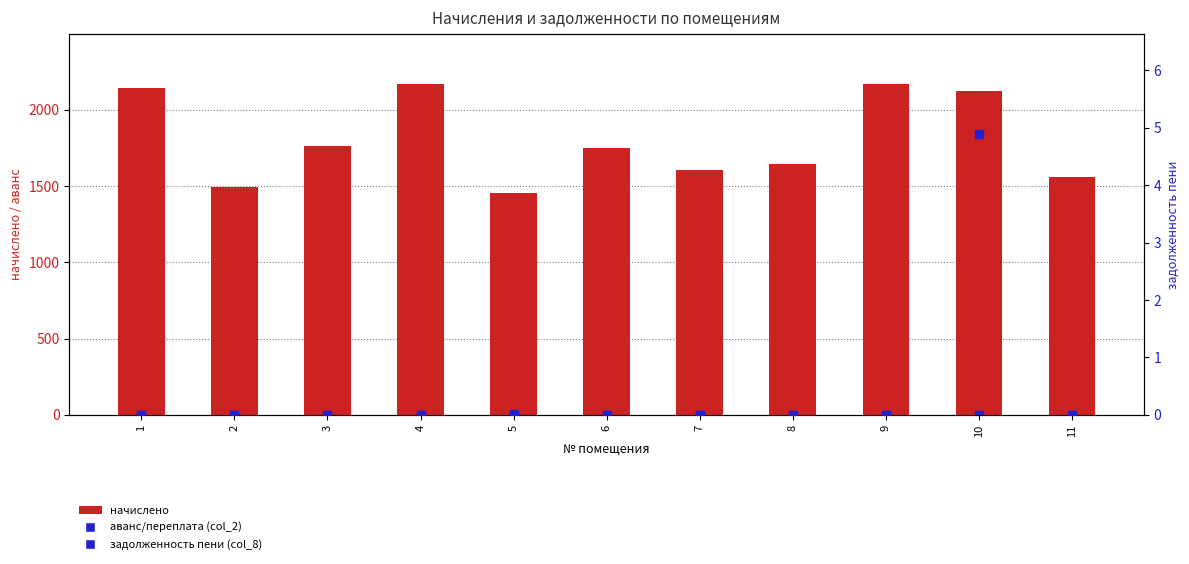

Which series has the largest total across all categories?

начислено